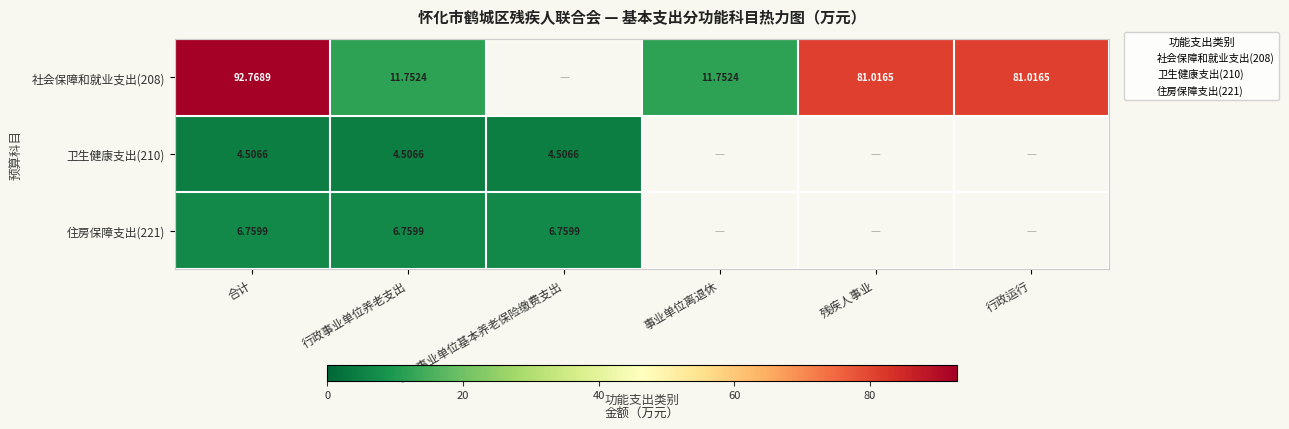

List the series in order of their peak value, highest first.

社会保障和就业支出(208), 住房保障支出(221), 卫生健康支出(210)